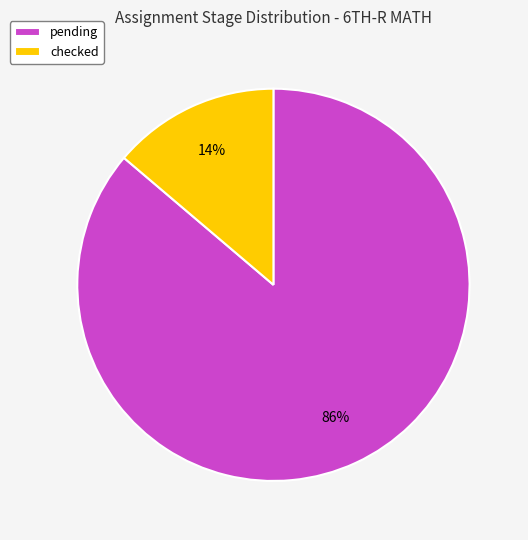

What is the smallest slice in the pie chart?

checked